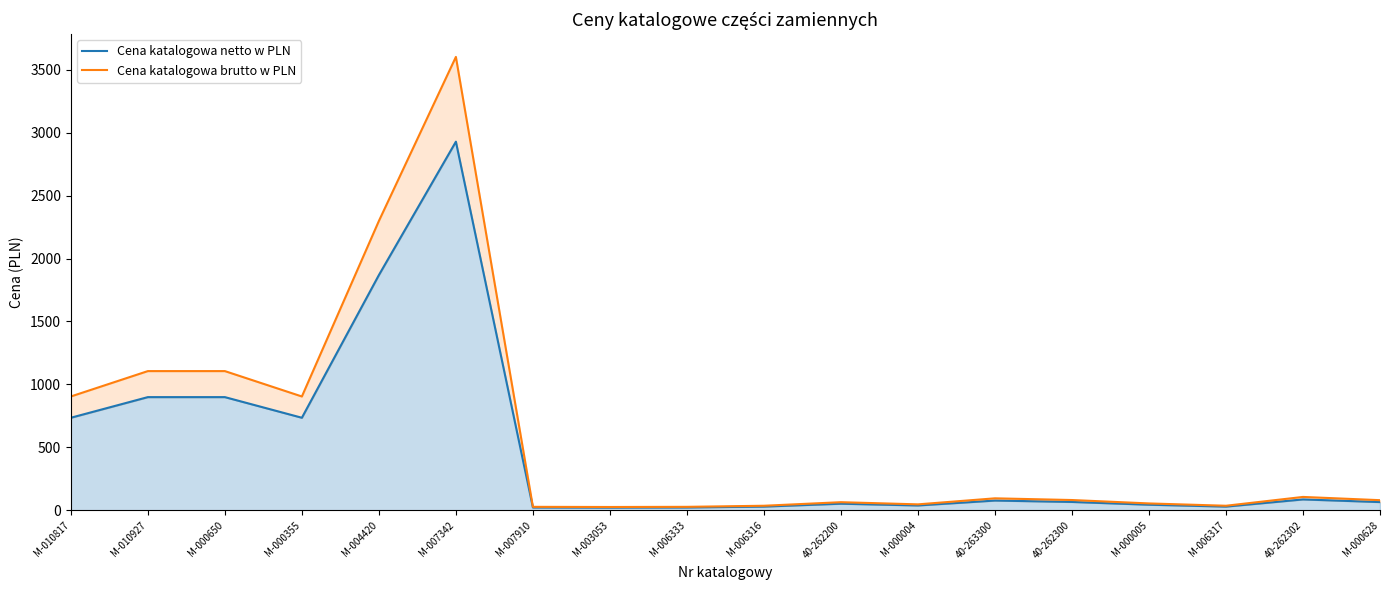

How many distinct data groups are displayed?

2